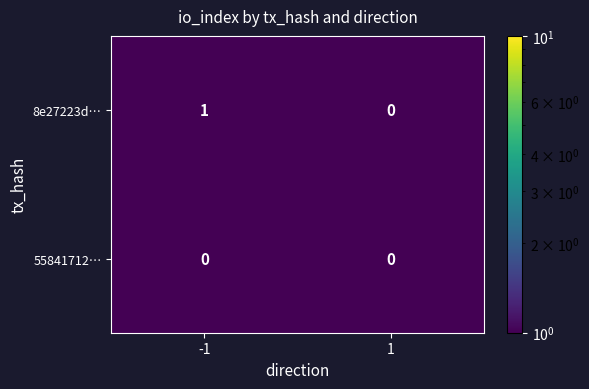

List the series in order of their peak value, lowest first.

55841712…, 8e27223d…